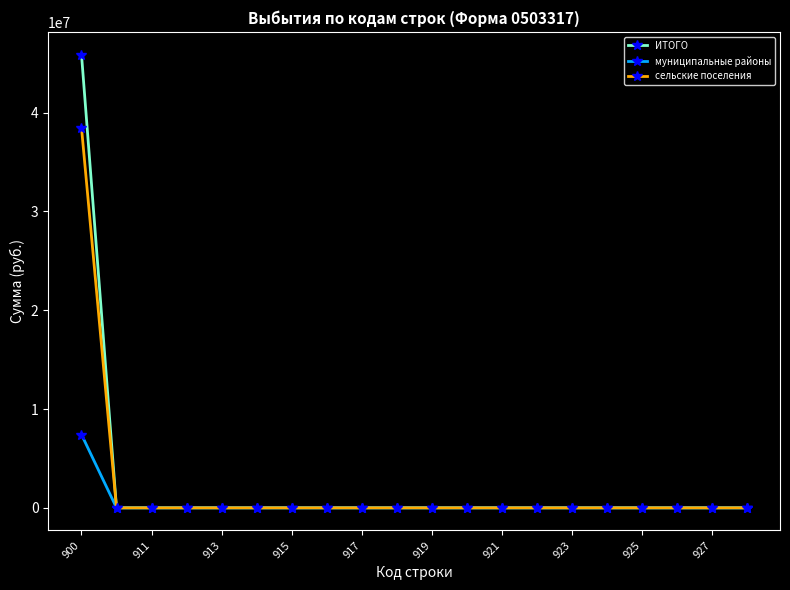

Which series has the largest range (max minus min)?

ИТОГО